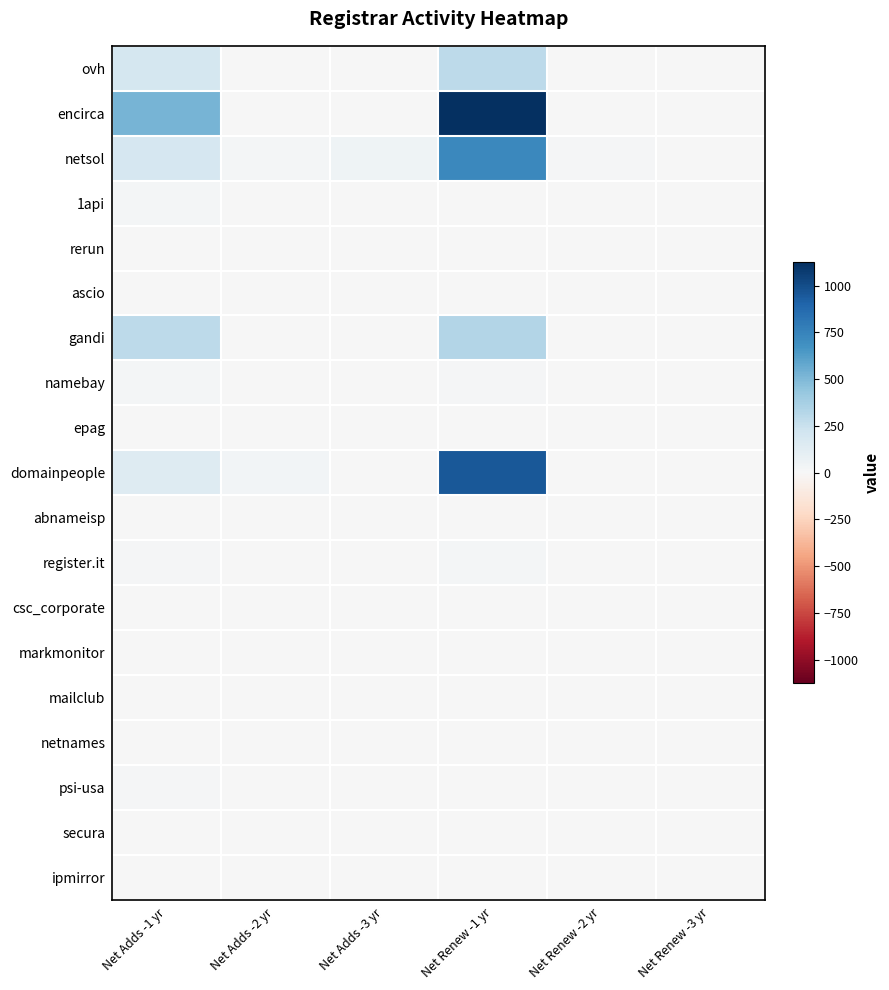

Which series has the widest spread of values?

encirca